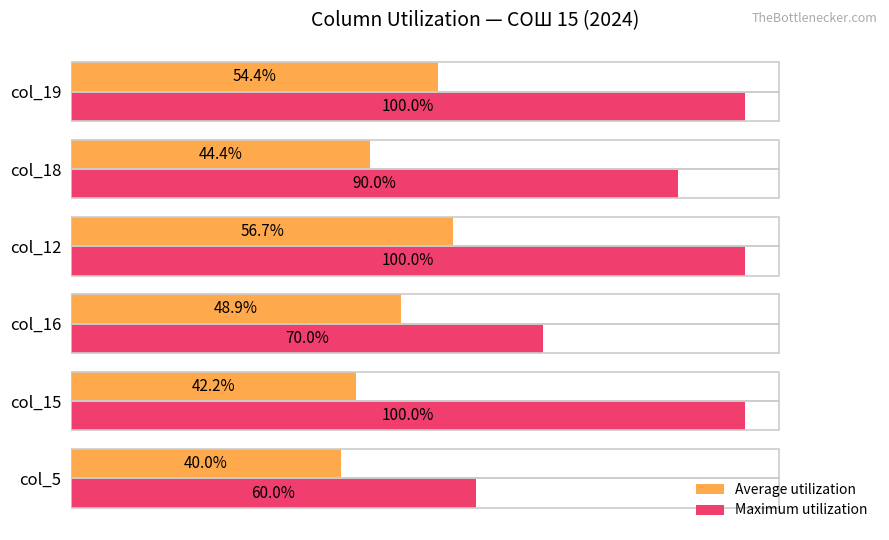

Is the value of Maximum utilization at col_18 greater than the value of Average utilization at col_18?

Yes